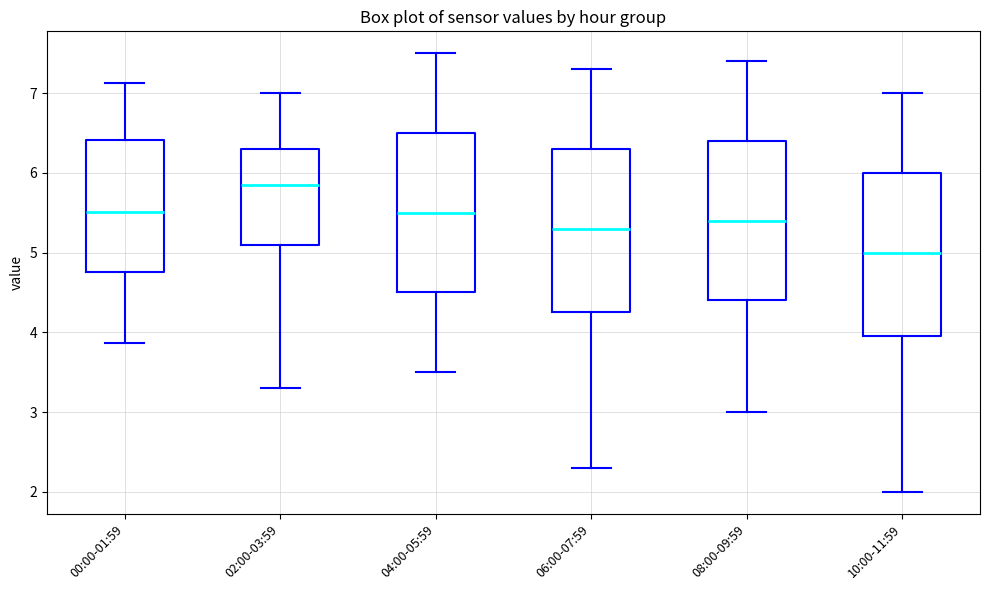

Which box has the highest median line?

02:00-03:59